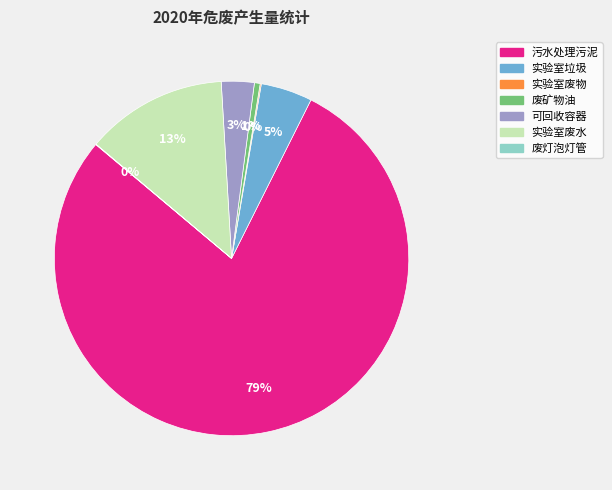

What is the ratio of the value at 实验室废水 to the value at 可回收容器?

4.3